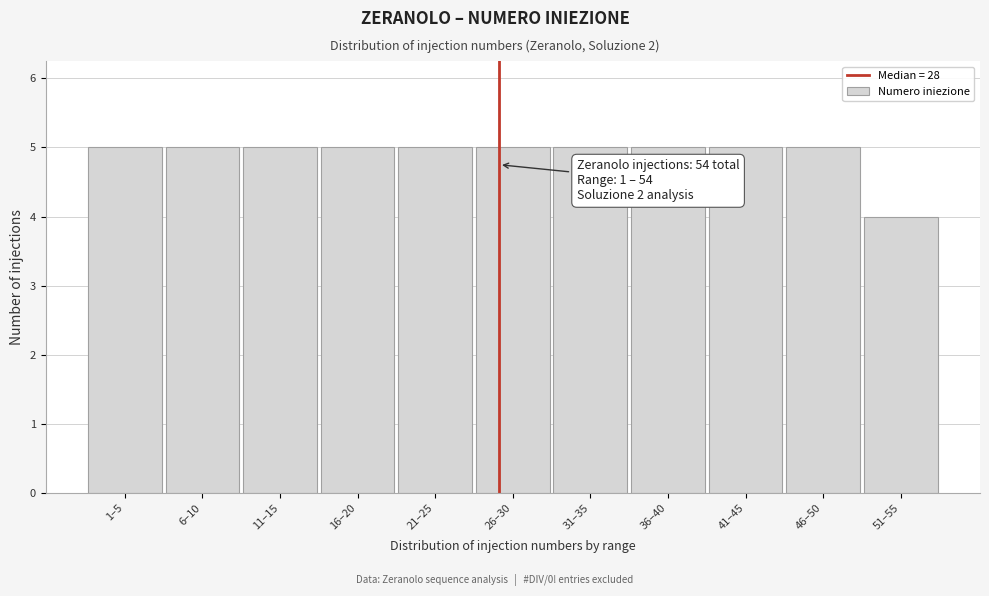

Reading right to left, what are all the values shown in this chart?

51–55=4	46–50=5	41–45=5	36–40=5	31–35=5	26–30=5	21–25=5	16–20=5	11–15=5	6–10=5	1–5=5